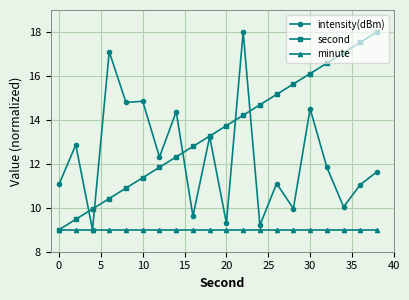

True or false: second has more than 0 interior local peaks.

False